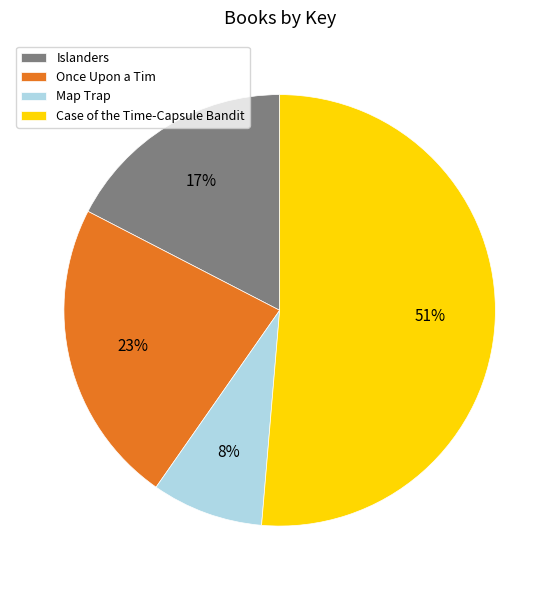

What is the ratio of the value at Islanders to the value at Map Trap?

2.1